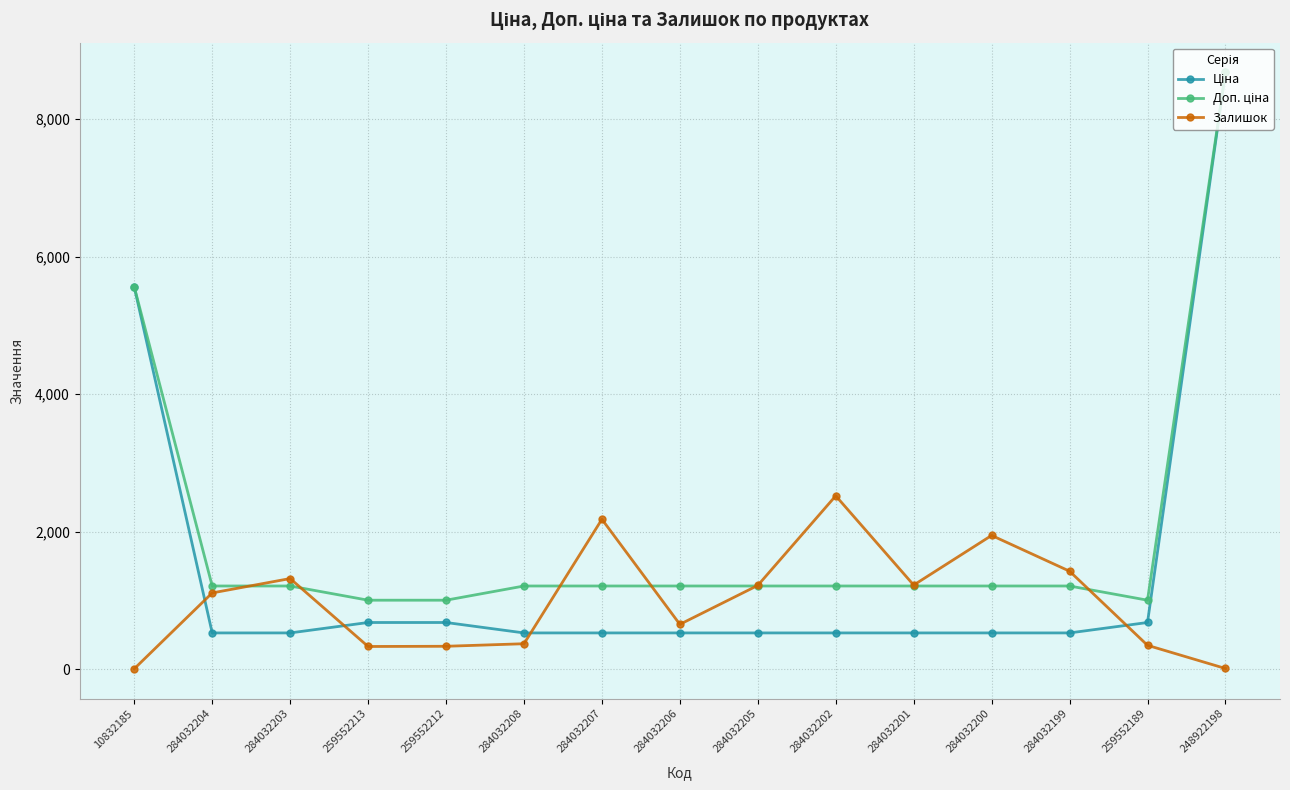

Which label corresponds to the largest value in the chart?

248922198